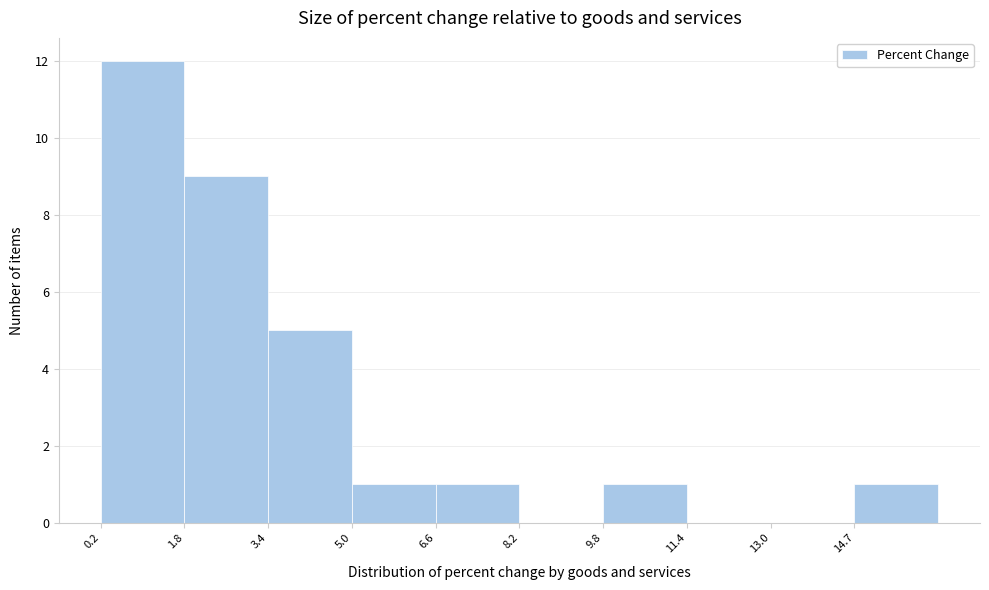

Reading left to right, transcribe this chart: for each bar, give the range it covers on the x-axis and its height. Neither the bar edges nor the heights are printed on the chart, so give them approximately, as read against the axes.

0.2 to 1.8: 12
1.8 to 3.4: 9
3.4 to 5.0: 5
5.0 to 6.6: 1
6.6 to 8.2: 1
8.2 to 9.8: 0
9.8 to 11.4: 1
11.4 to 13.0: 0
13.0 to 14.6: 0
14.6 to 16.2: 1